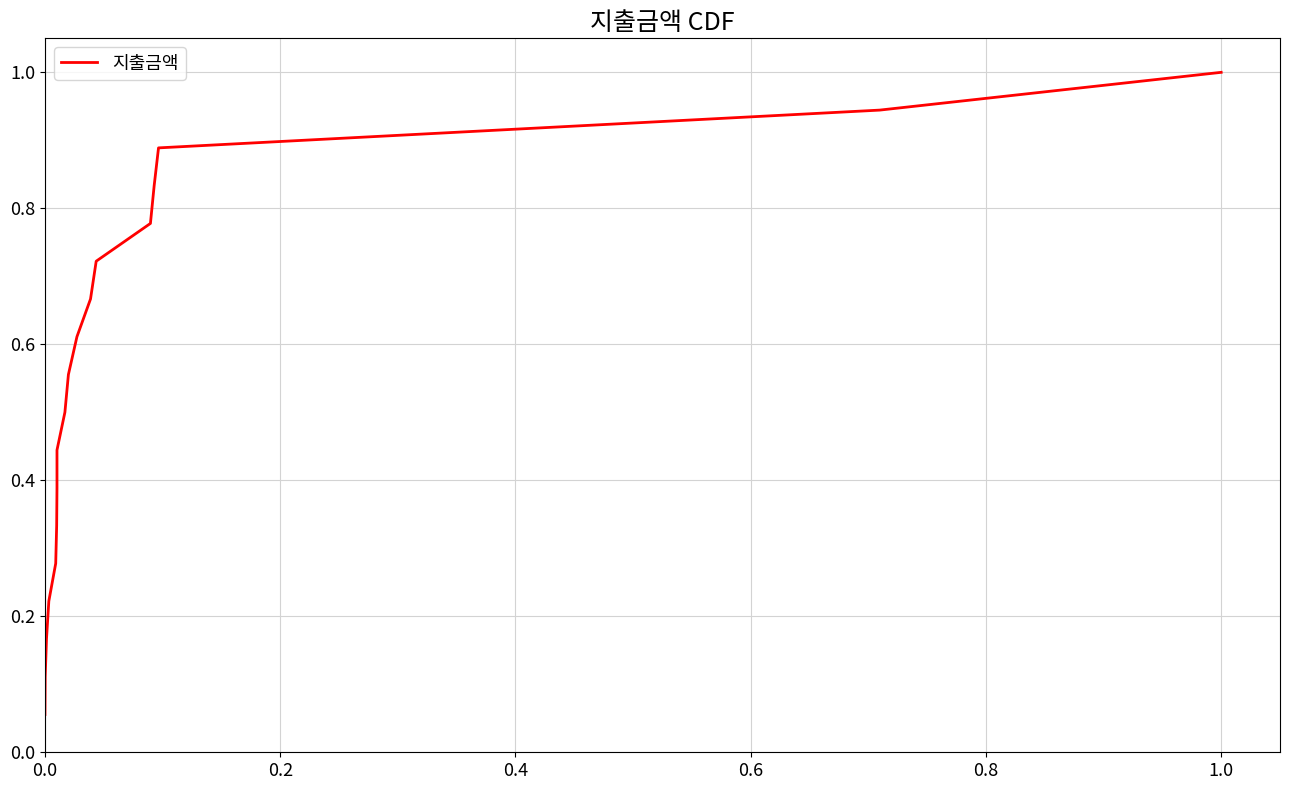

Is this an area chart (filled region under the line)?

No